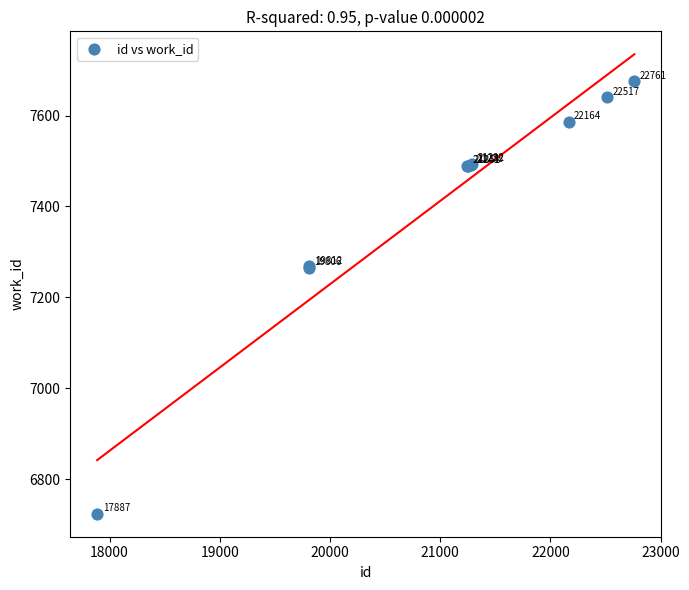

What Y value in the scatter plot is closest to 7199?

7265